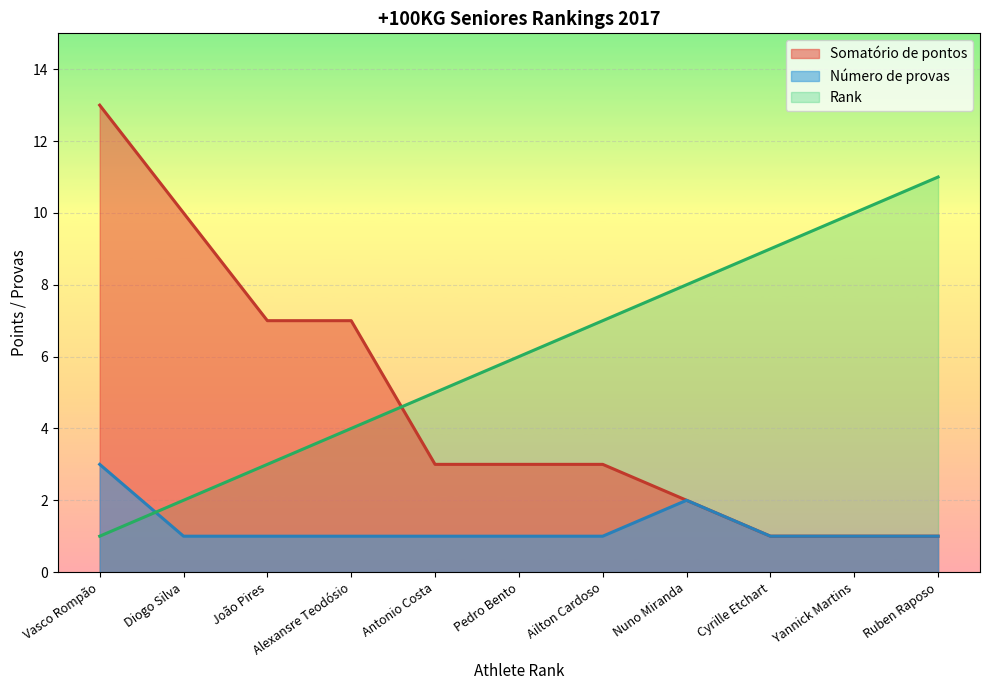

What is the total value across all series at Antonio Costa?

9